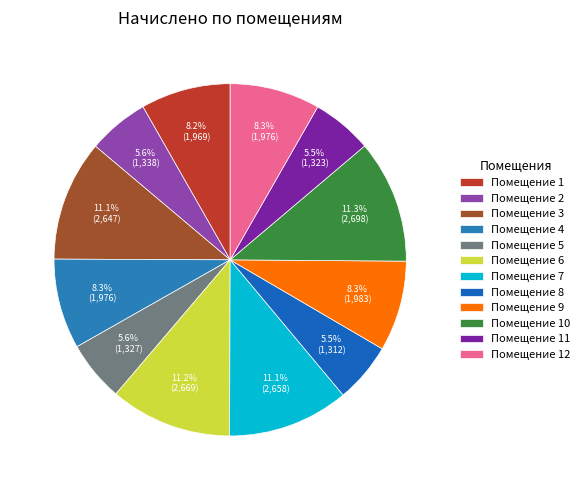

Rank the categories by value from highest to lowest.

10, 6, 7, 3, 9, 4, 12, 1, 2, 5, 11, 8